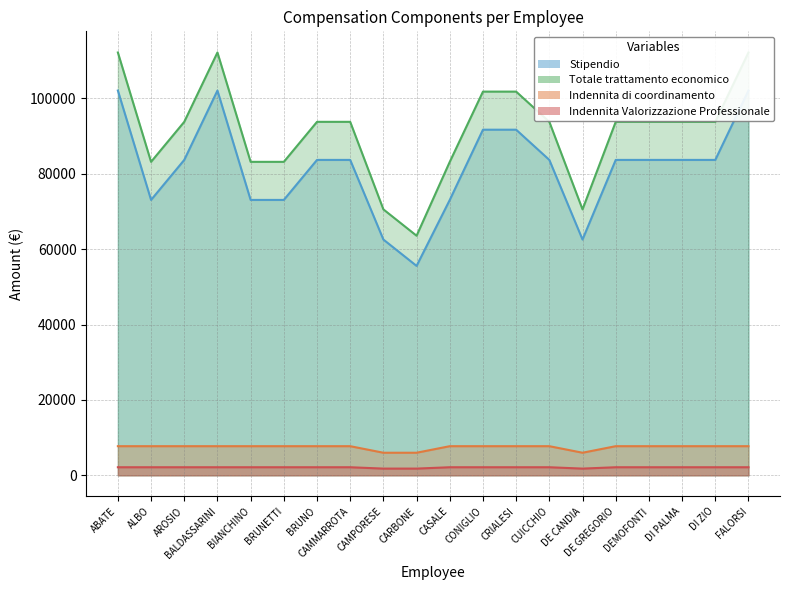

What is the label of the 2nd point from the left?

ALBO